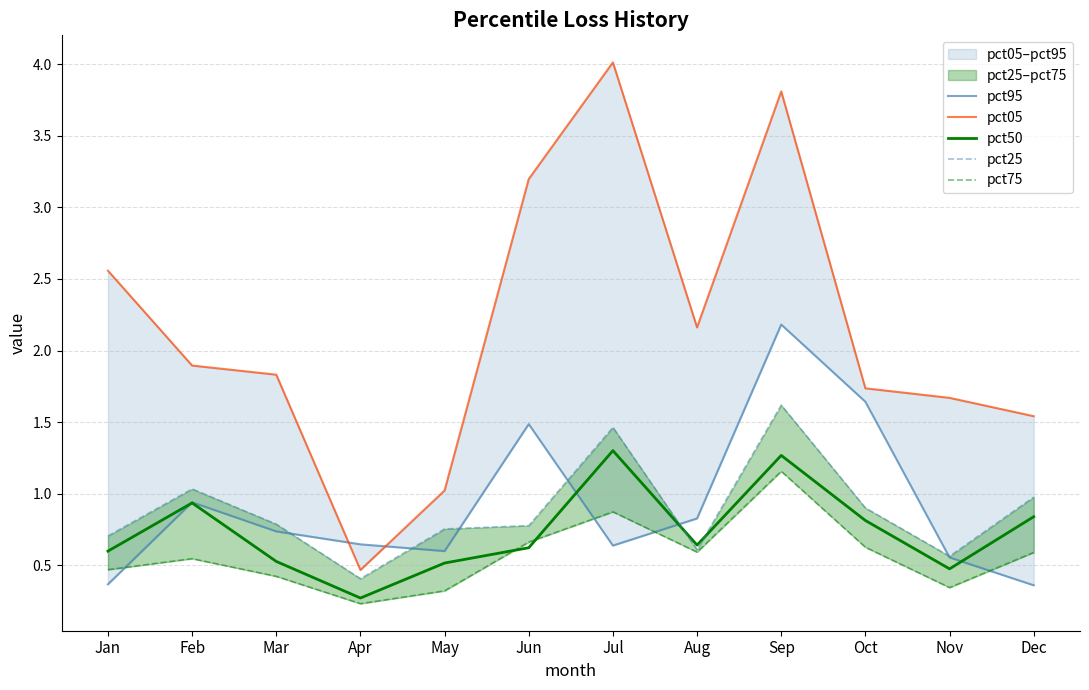

At which label is pct25 closest to 1?

Dec